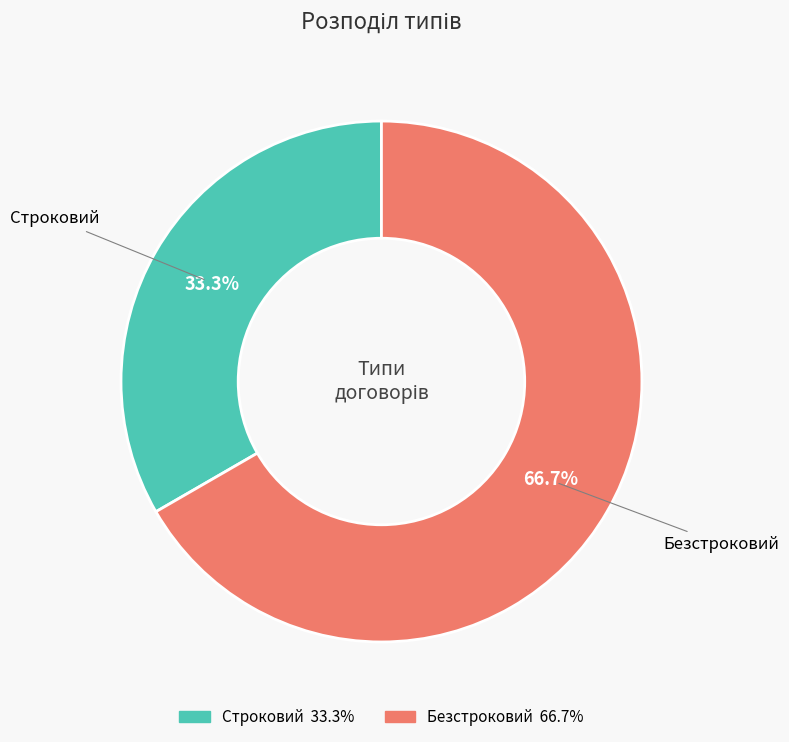

Does any single category account for the majority?

Yes